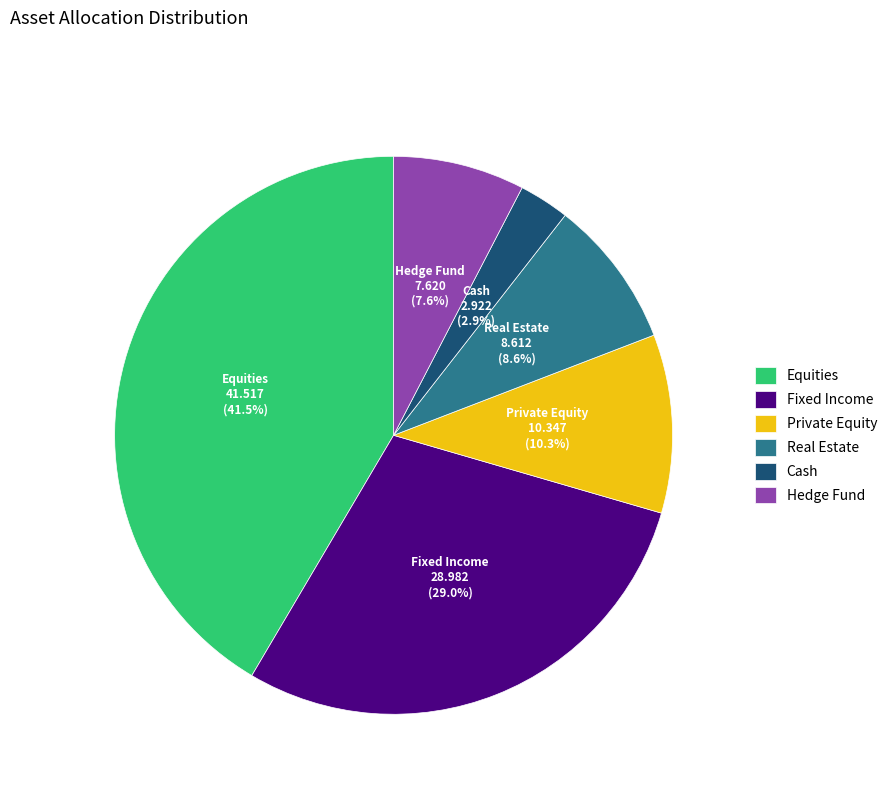

Is the sum of Private Equity and Cash greater than half?

No